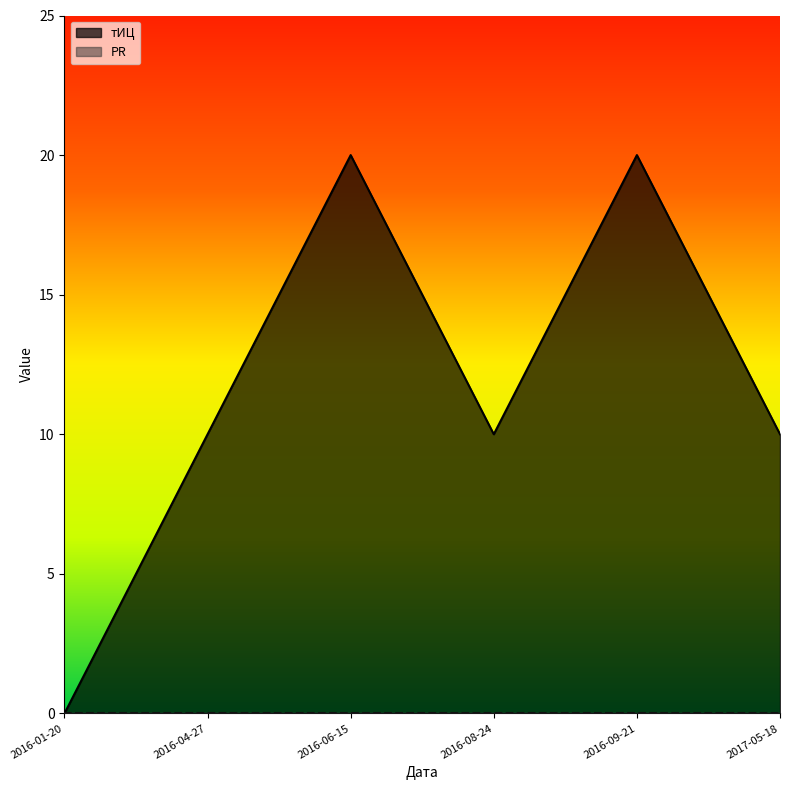

True or false: тИЦ and PR cross at least once.

False